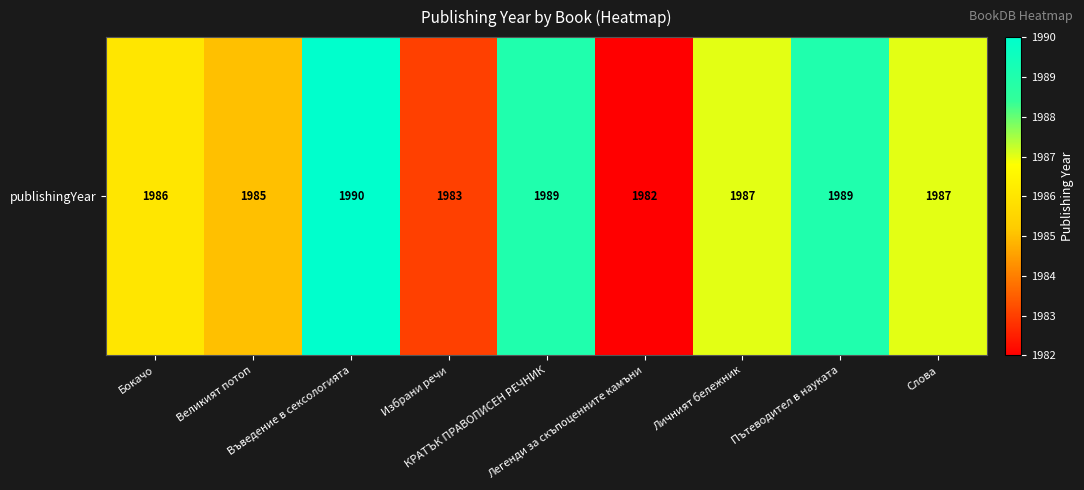

What value does the data have at Пътеводител в науката?

1989